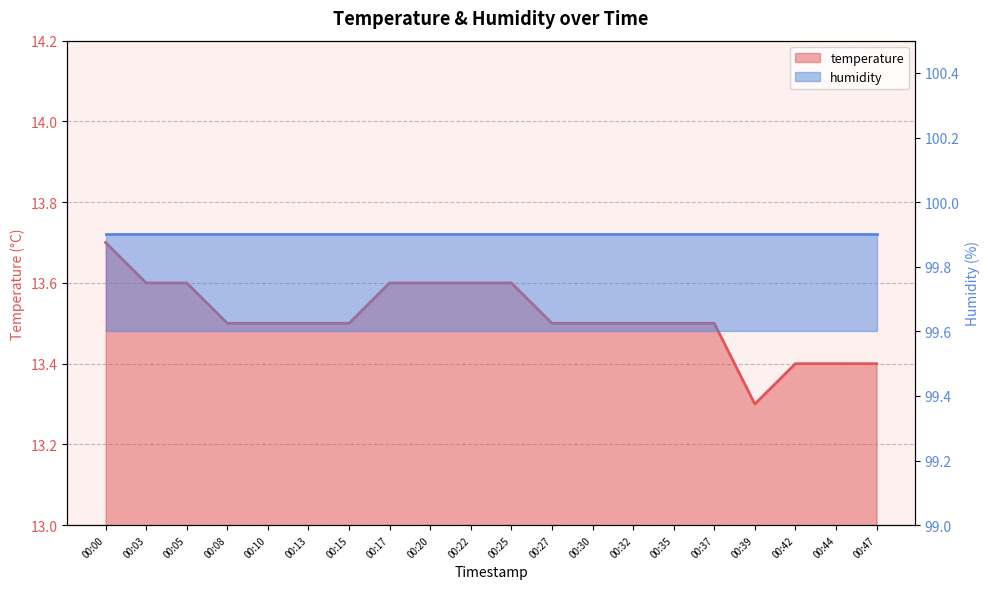

What is the ratio of the value at 00:15 to the value at 00:20?

1.0